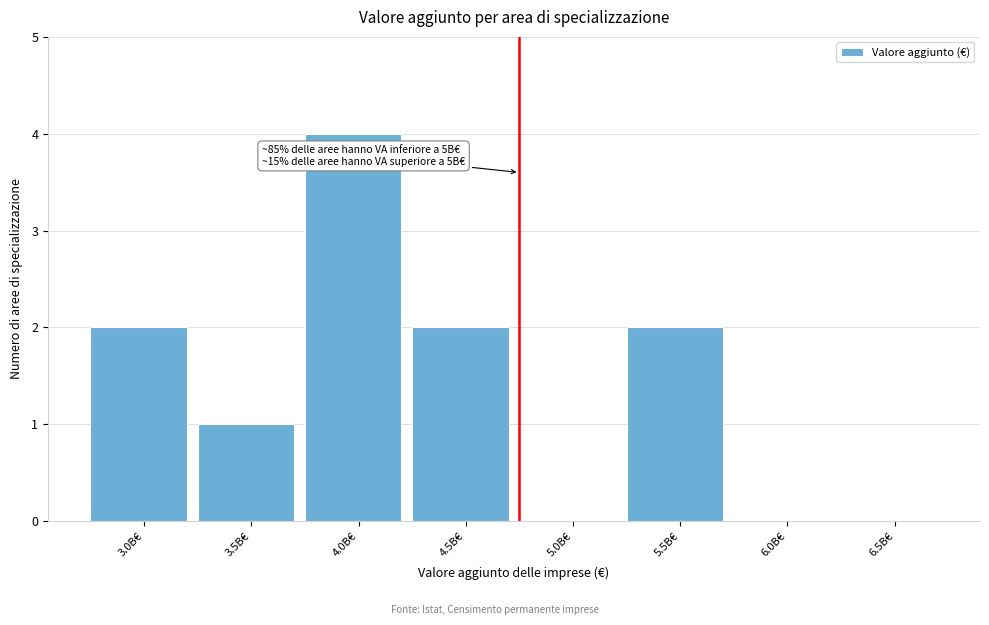

Reading right to left, what are all the values shown in this chart?

6.5B€=0	6.0B€=0	5.5B€=2	5.0B€=0	4.5B€=2	4.0B€=4	3.5B€=1	3.0B€=2